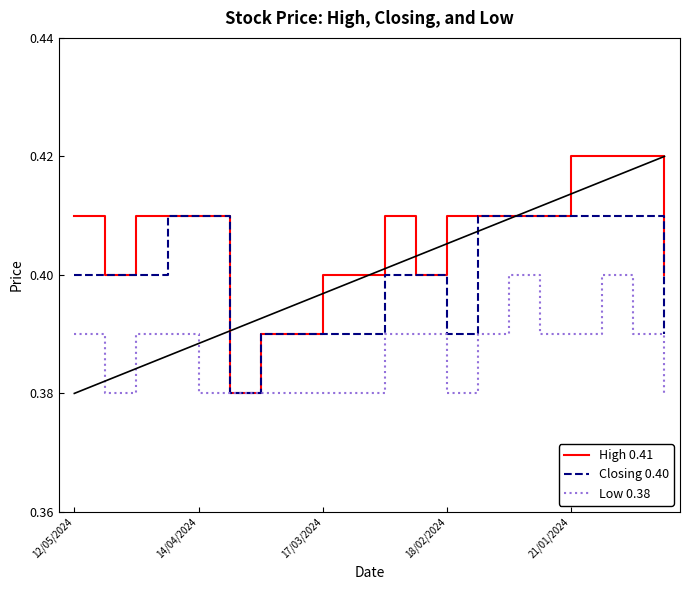

Which series has the largest total across all categories?

High 0.41